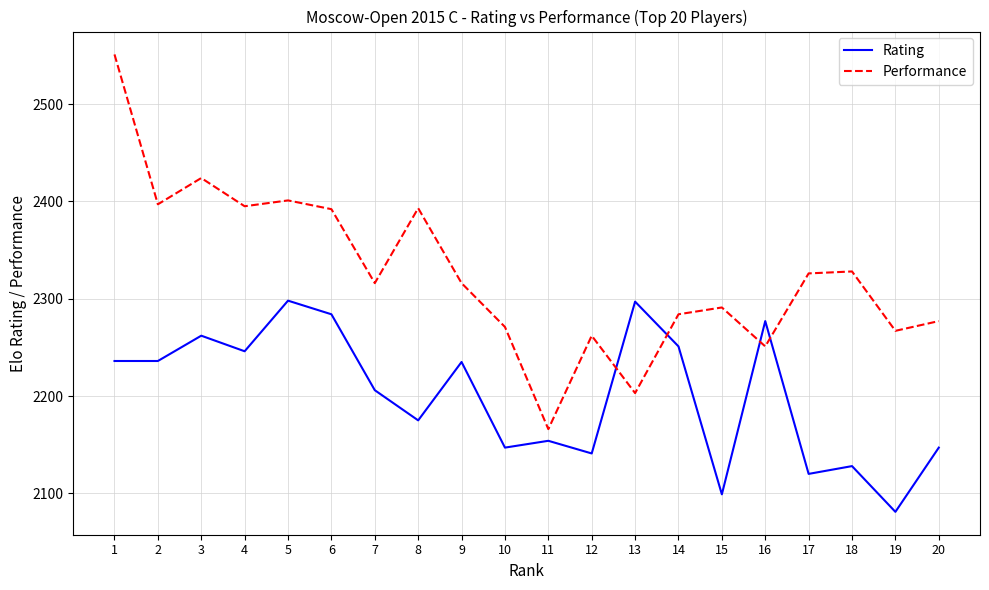

Between which two adjacent categories do Rating and Performance first intersect?

12 and 13